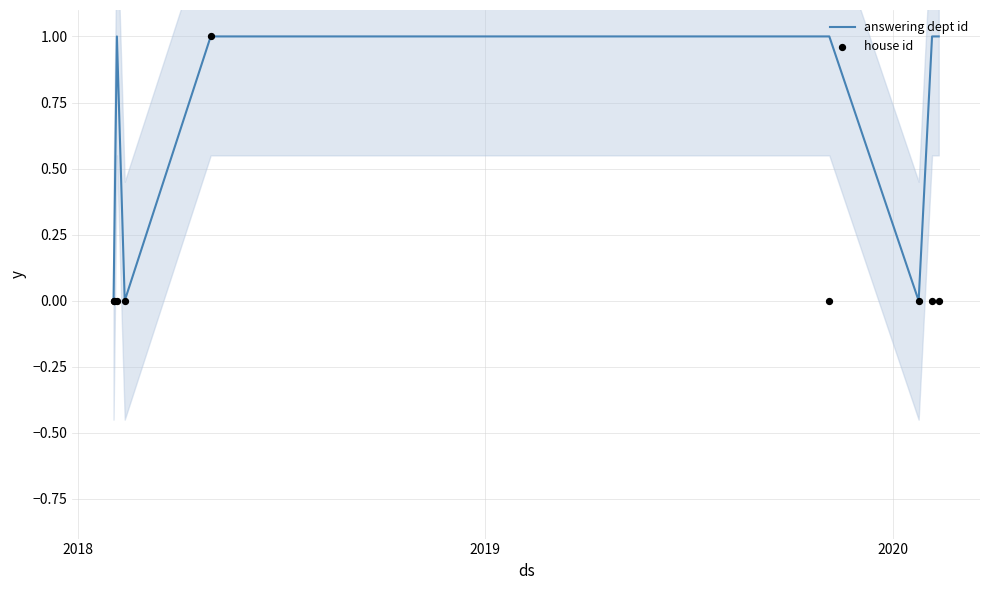

What are all the series names shown in the legend?

answering dept id, house id